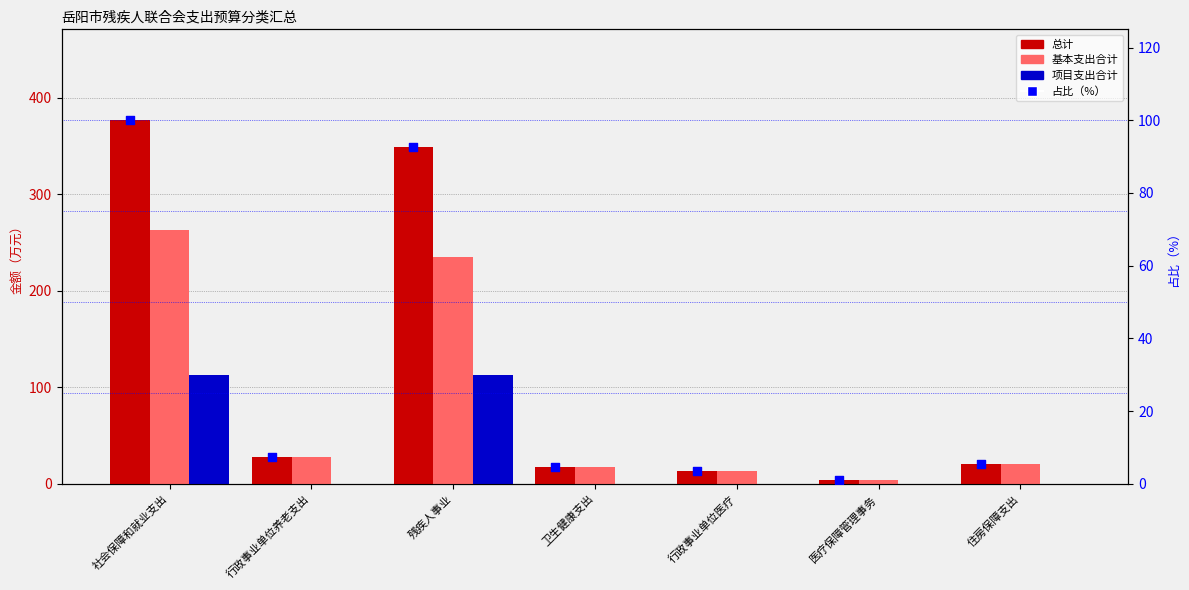

At how many categories does at least one series exceed 203?

2